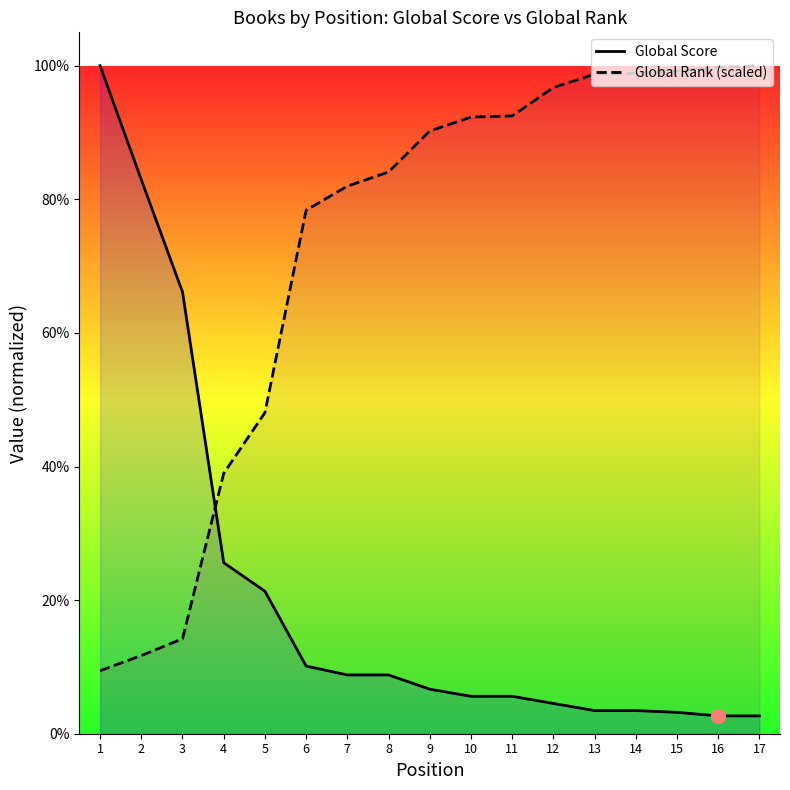

True or false: Global Score has more than 2 points higher than both neighbors.

False